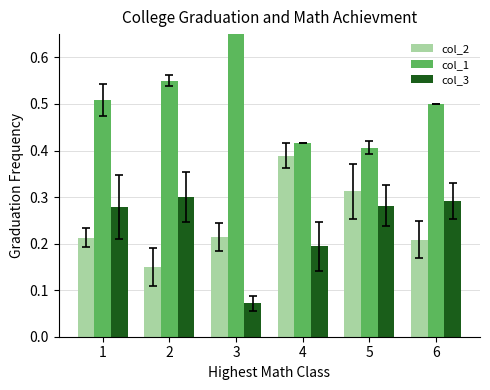

Reading left to right, what are all the values shown in this chart?

col_2: 1=0.2	2=0.1	3=0.2	4=0.4	5=0.3	6=0.2
col_1: 1=0.5	2=0.6	3=0.7	4=0.4	5=0.4	6=0.5
col_3: 1=0.3	2=0.3	3=0.1	4=0.2	5=0.3	6=0.3